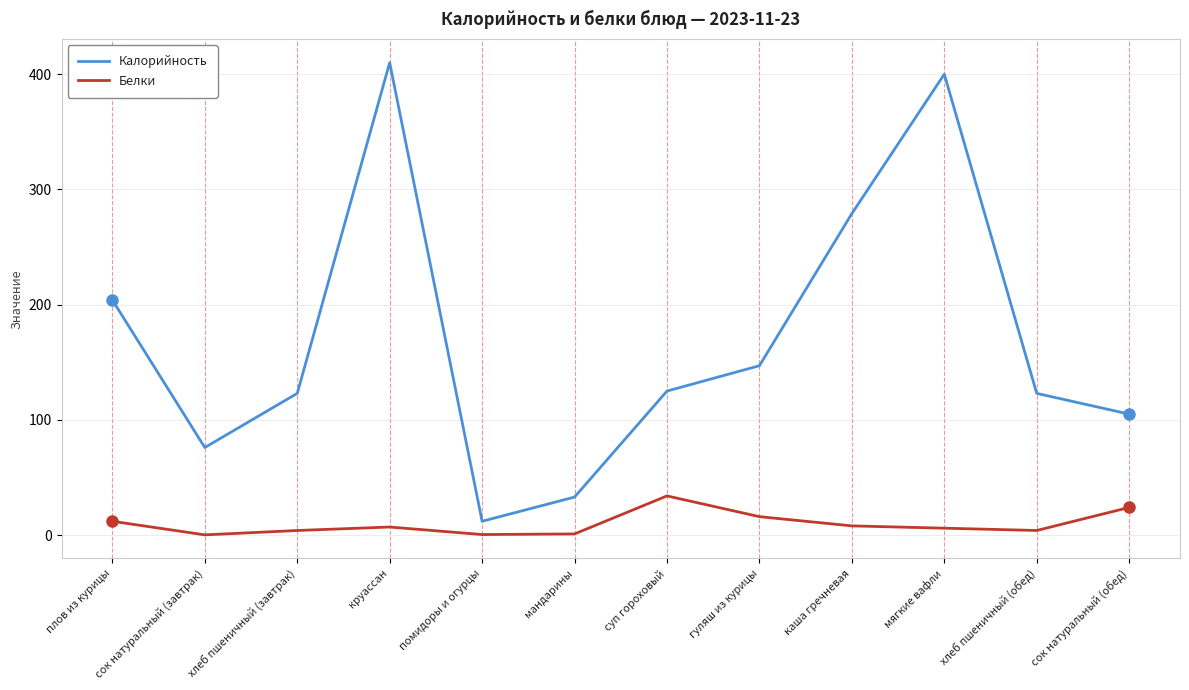

What position from the left is сок натуральный (обед)?

12